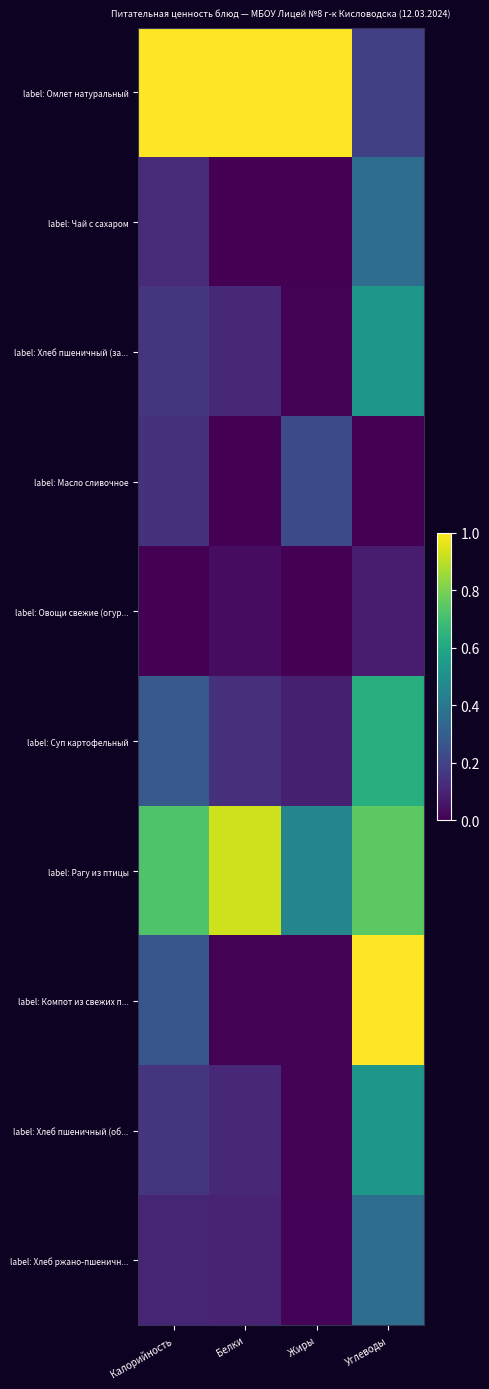

What is the spread (max minus min) of values at Жиры?

1.0